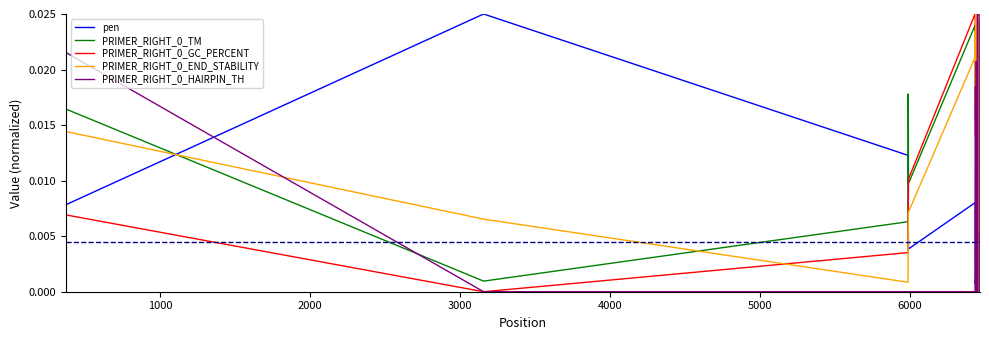

How many lines are shown in the chart?

5